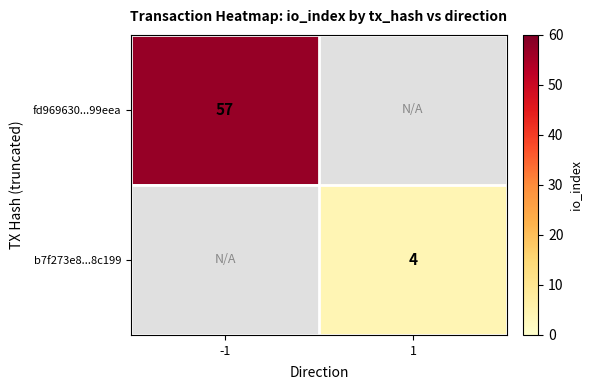

True or false: fd969630...99eea has a value of 37 at -1.

False